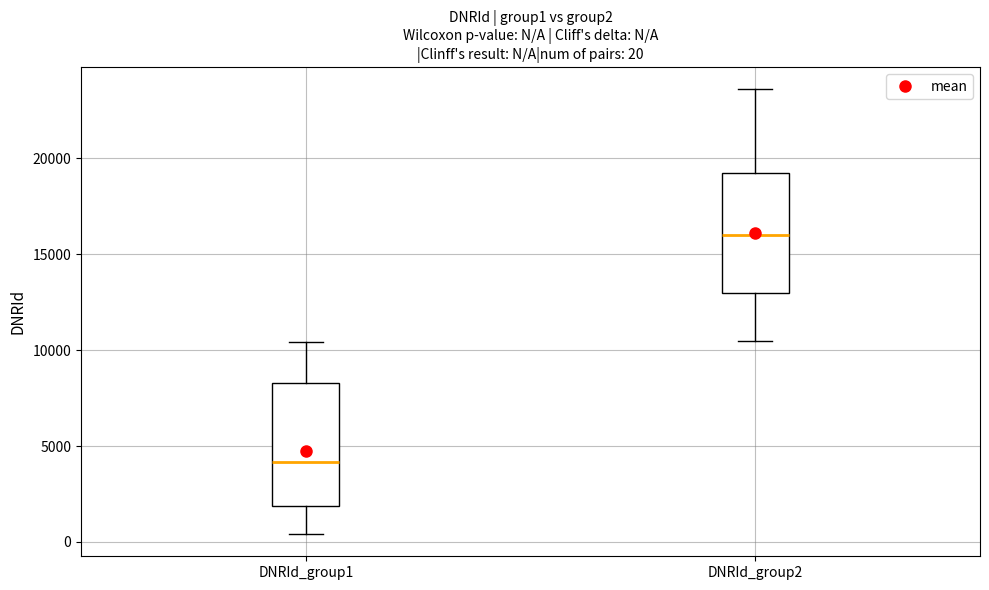

Which box has the highest median line?

DNRId_group2